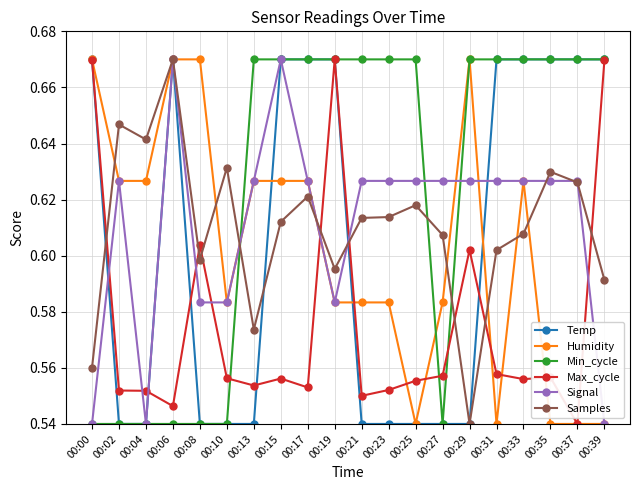

Is it true that Humidity equals 0.4 at 00:33?

False